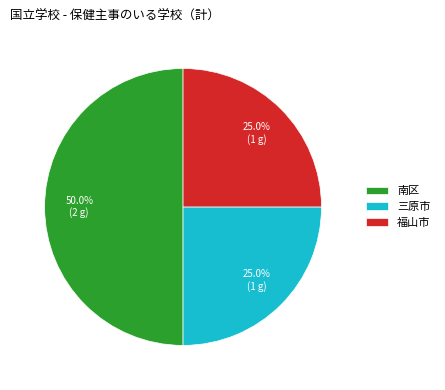

Does 福山市 account for over 50% of the chart?

No